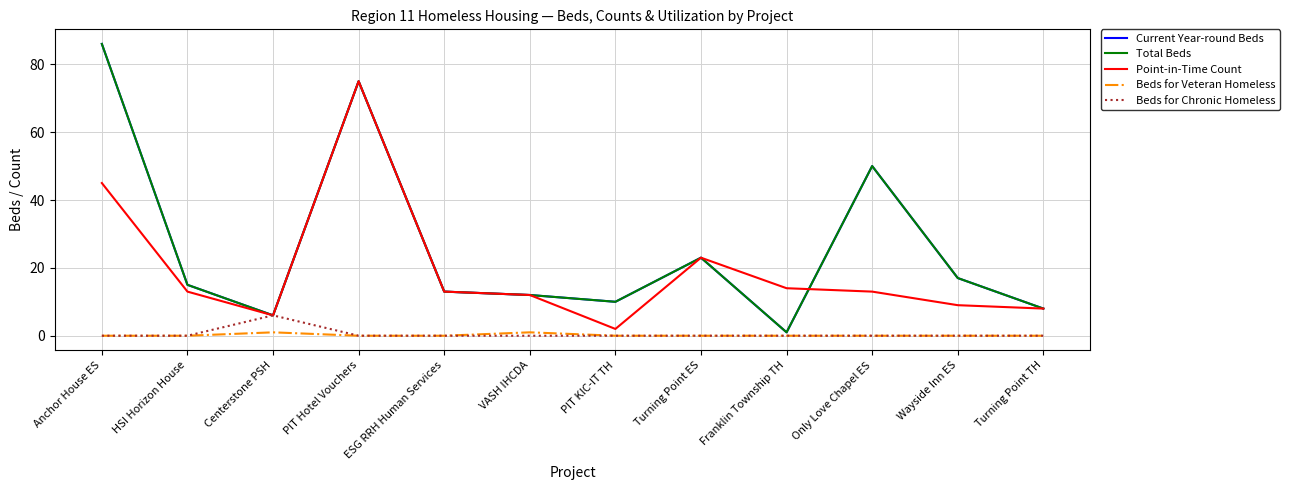

Is this an area chart (filled region under the line)?

No